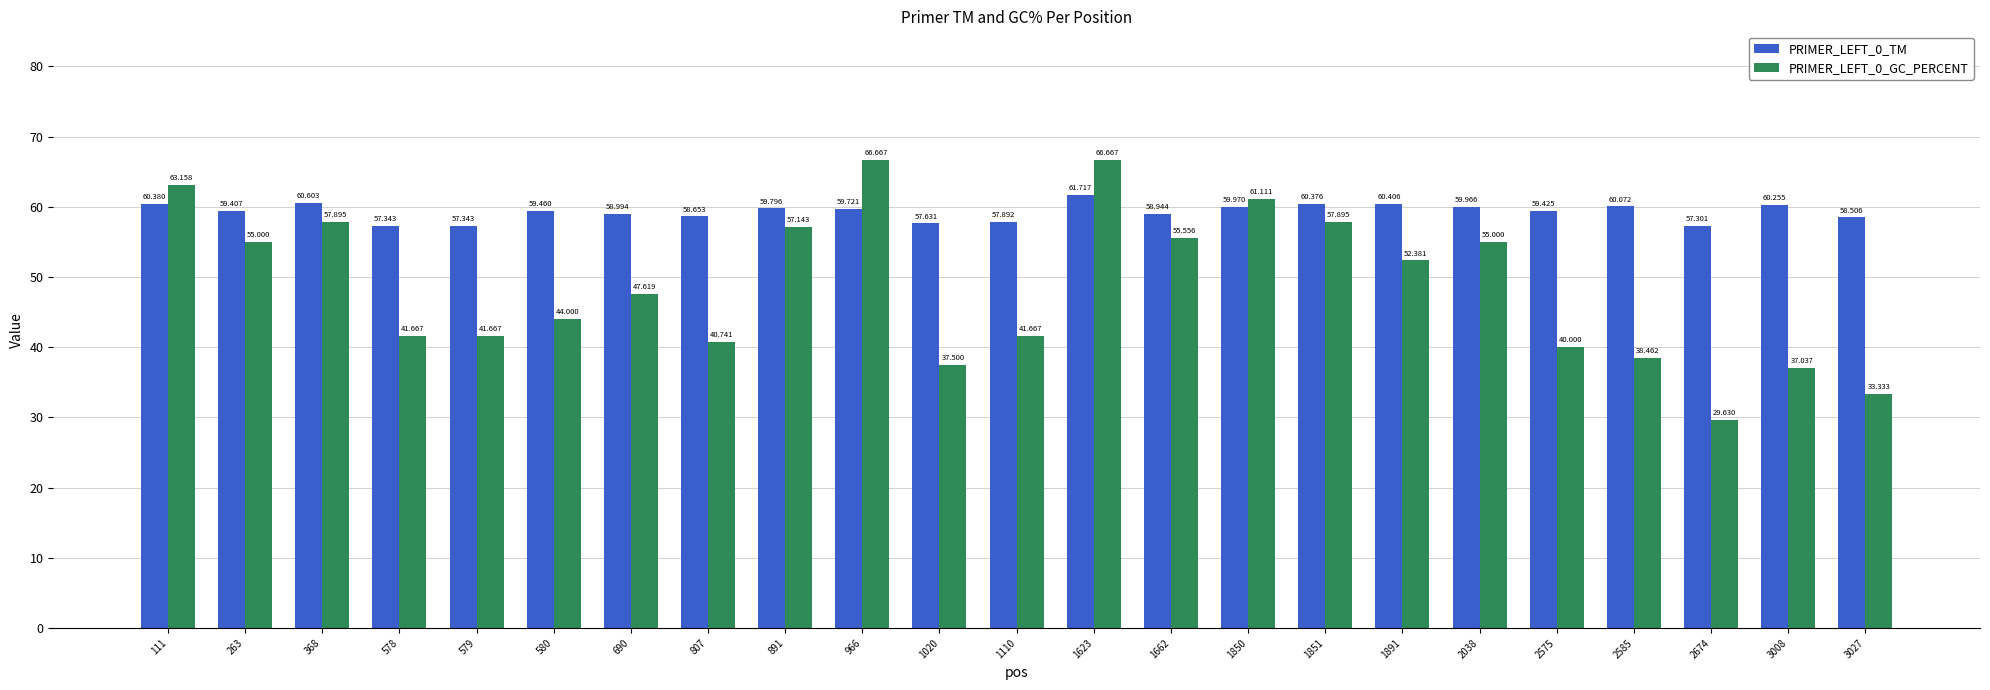

Rank the series at 2674 from highest to lowest value.

PRIMER_LEFT_0_TM, PRIMER_LEFT_0_GC_PERCENT